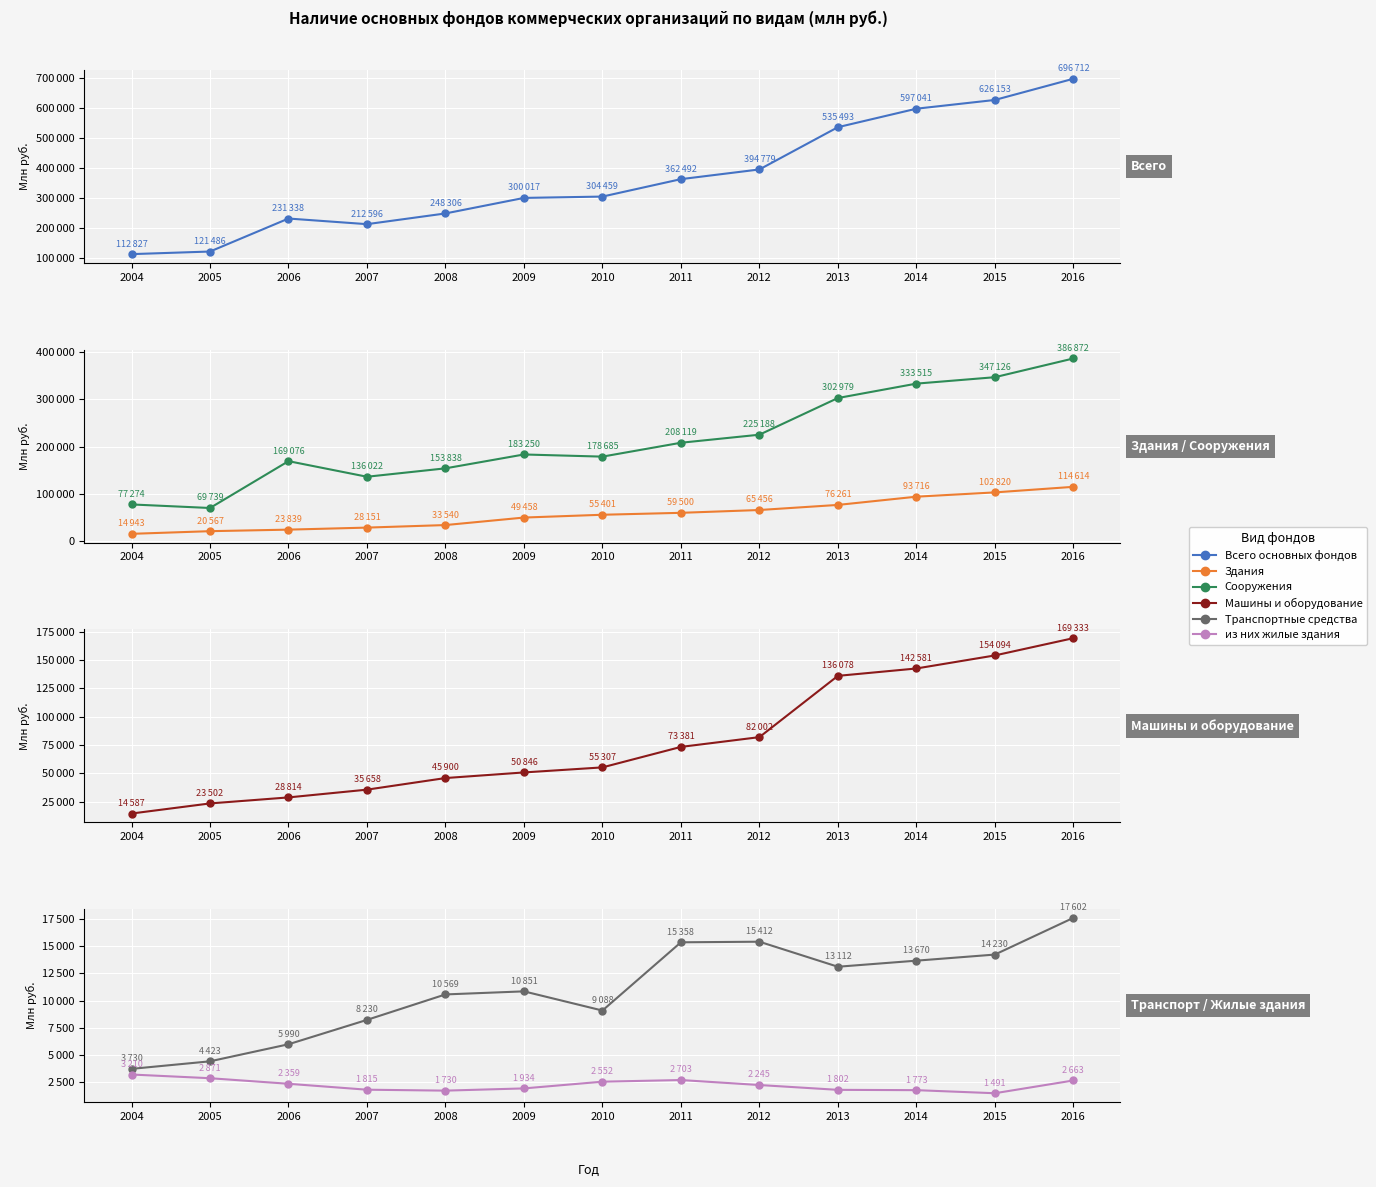

At how many categories does at least one series exceed 208224?

11